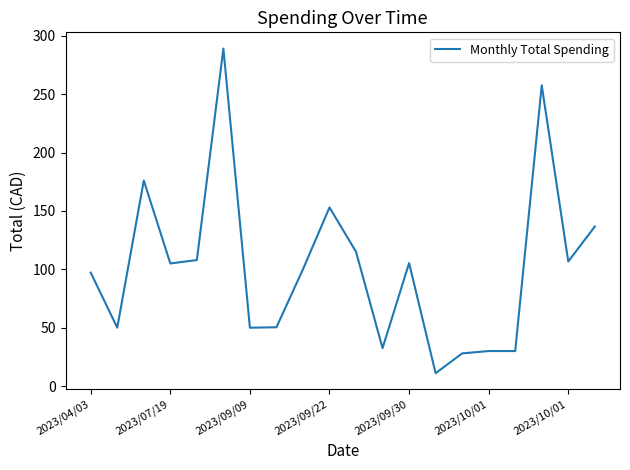

What is the minimum value shown in the chart?

11.0